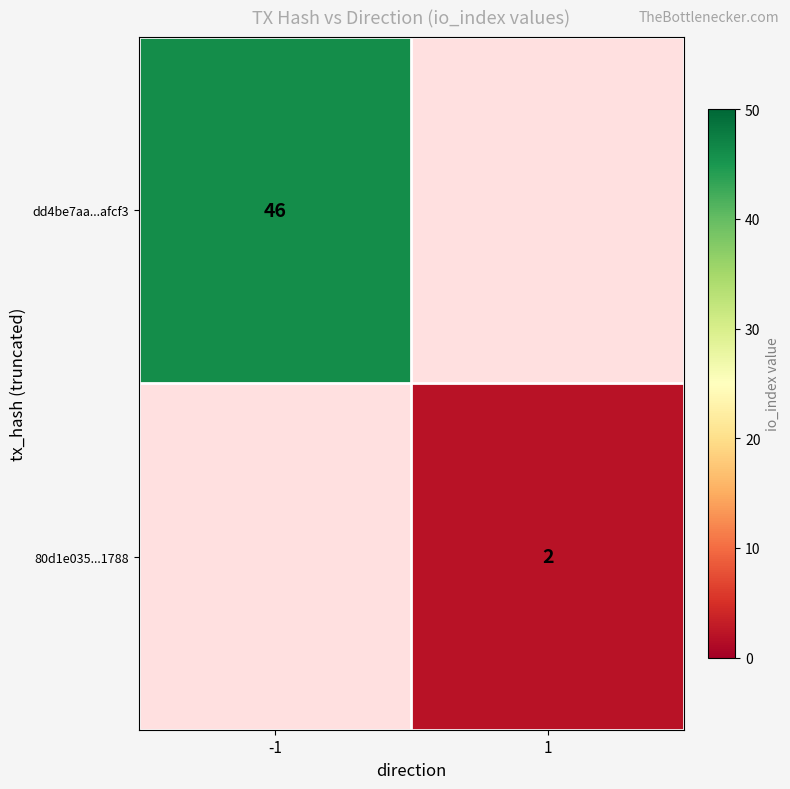

The value of dd4be7aa...afcf3 at -1 is 46. True or false?

True